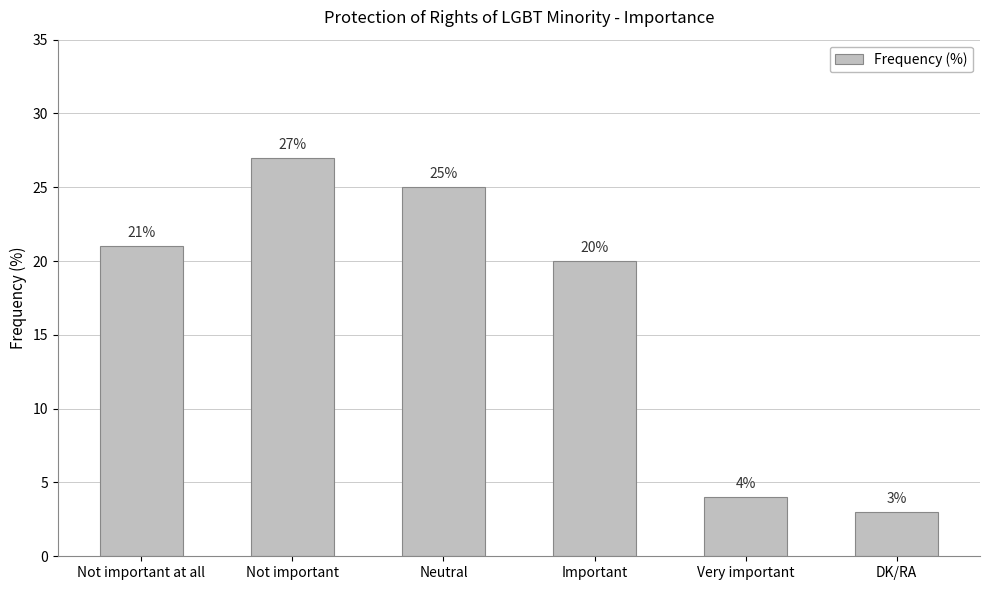

What is the sum of the values at Not important at all and Neutral?

46